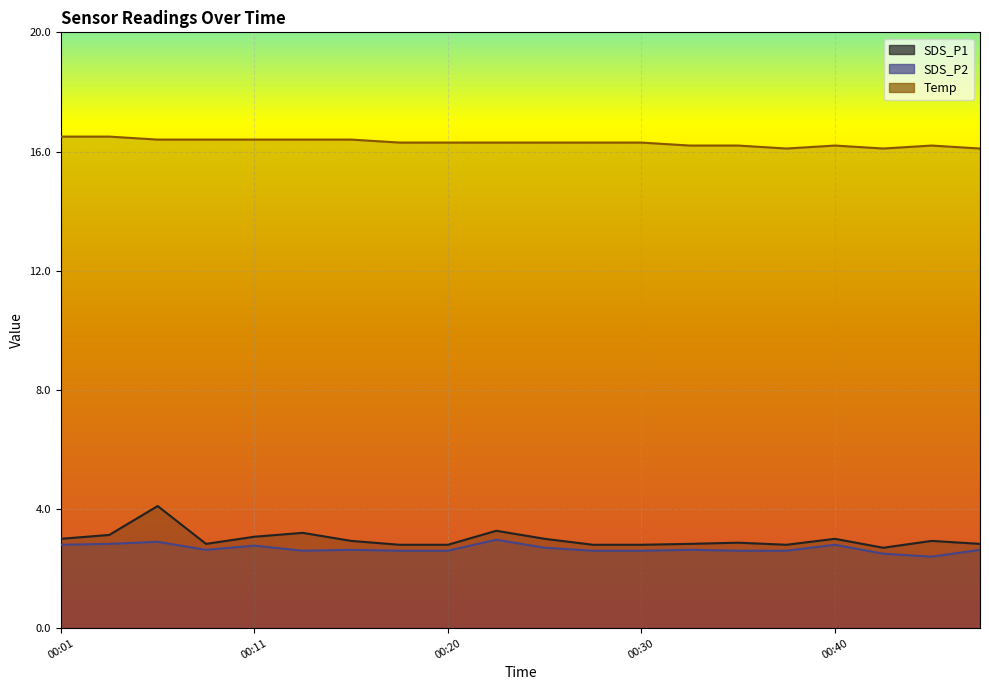

Reading left to right, list all the values displayed in this chart.

SDS_P1: 3.0	3.1	4.1	2.8	3.1	3.2	2.9	2.8	2.8	3.3	3.0	2.8	2.8	2.8	2.9	2.8	3.0	2.7	2.9	2.8
SDS_P2: 2.8	2.8	2.9	2.6	2.8	2.6	2.6	2.6	2.6	3.0	2.7	2.6	2.6	2.6	2.6	2.6	2.8	2.5	2.4	2.6
Temp: 16.5	16.5	16.4	16.4	16.4	16.4	16.4	16.3	16.3	16.3	16.3	16.3	16.3	16.2	16.2	16.1	16.2	16.1	16.2	16.1